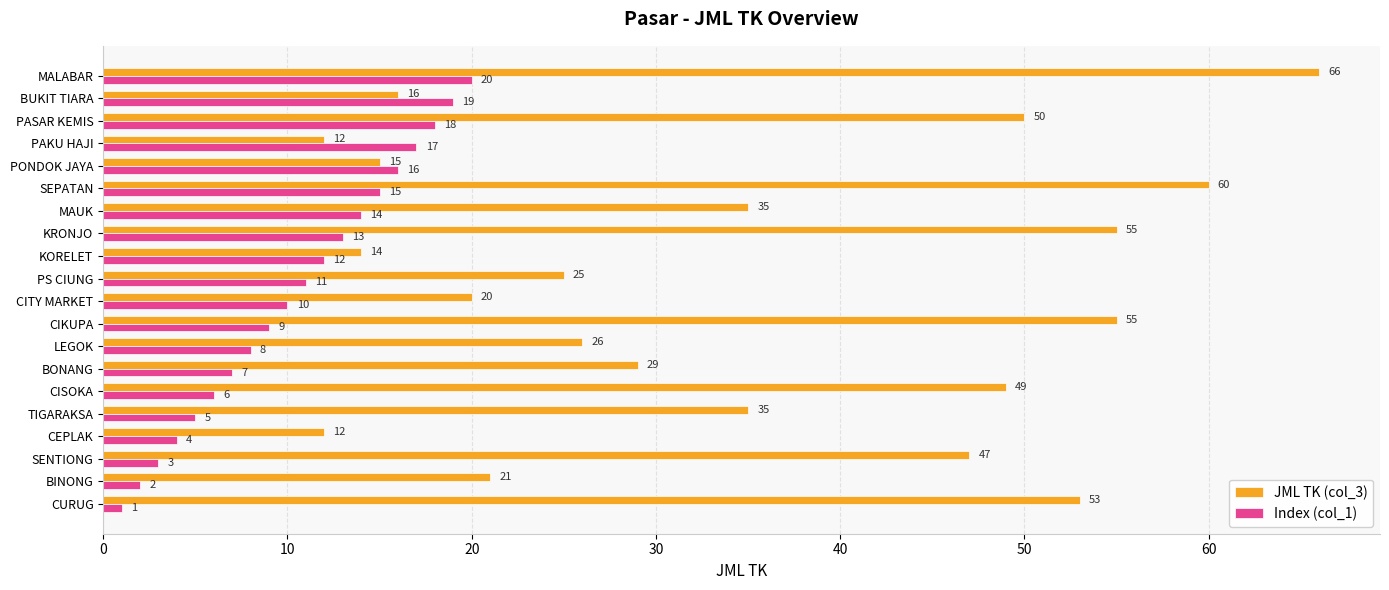

Between CEPLAK and TIGARAKSA, which series saw the biggest shift?

JML TK (col_3)